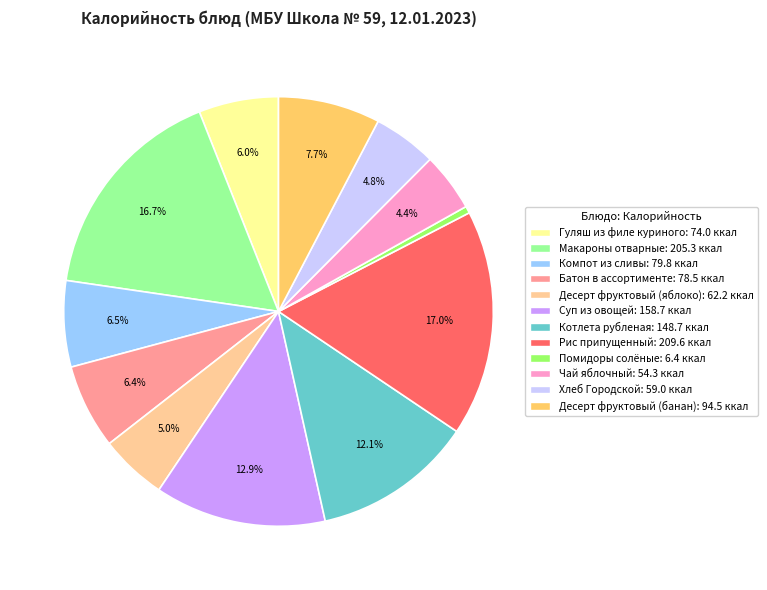

What is the ratio of the value at Десерт фруктовый (банан) to the value at Компот из сливы?

1.2